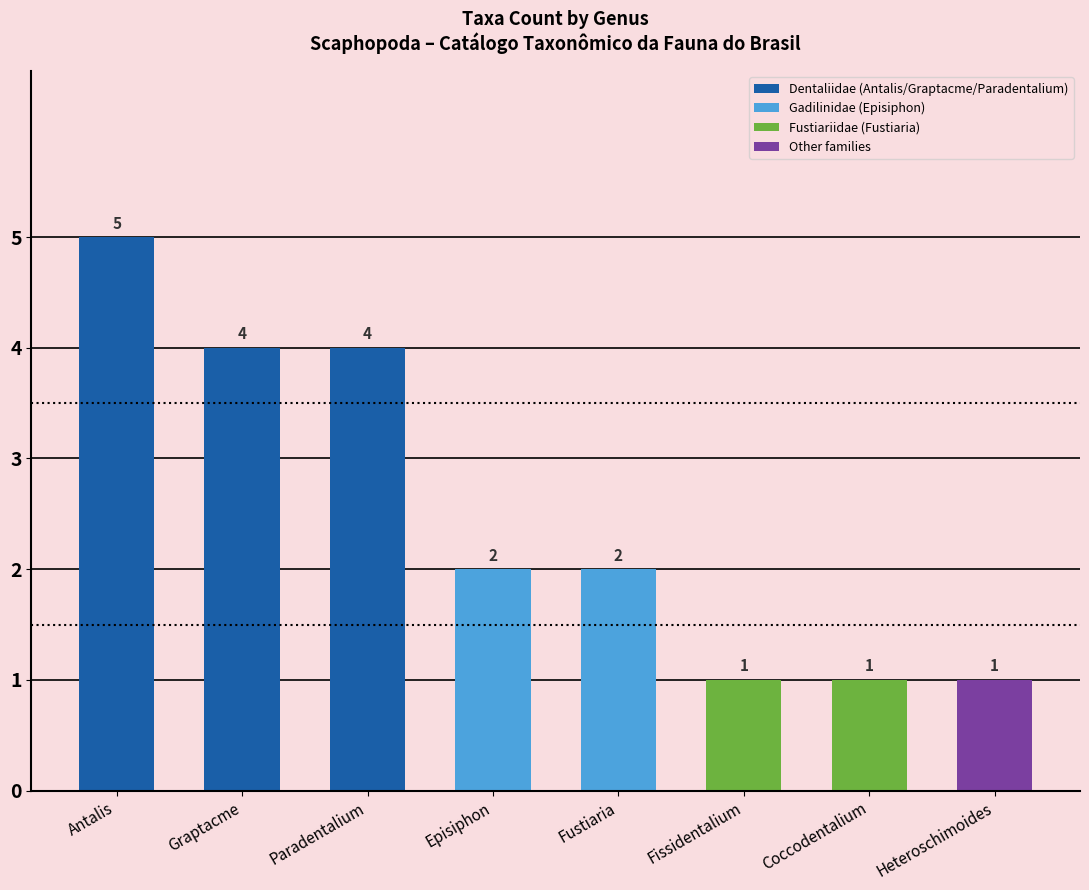

The chart shows a value of 0 at Heteroschimoides. True or false?

False